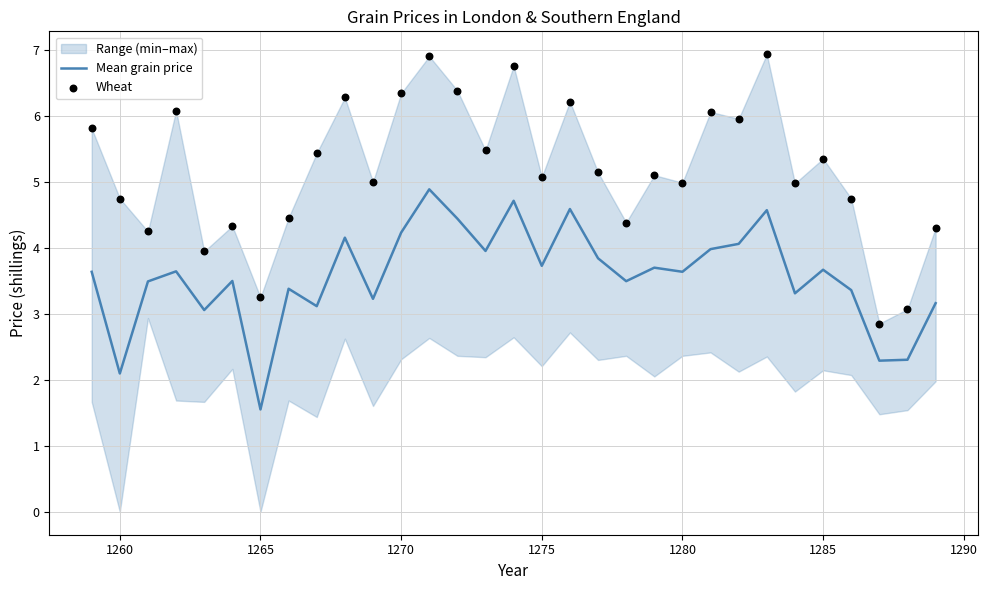

Which series reaches the maximum Y coordinate?

Wheat